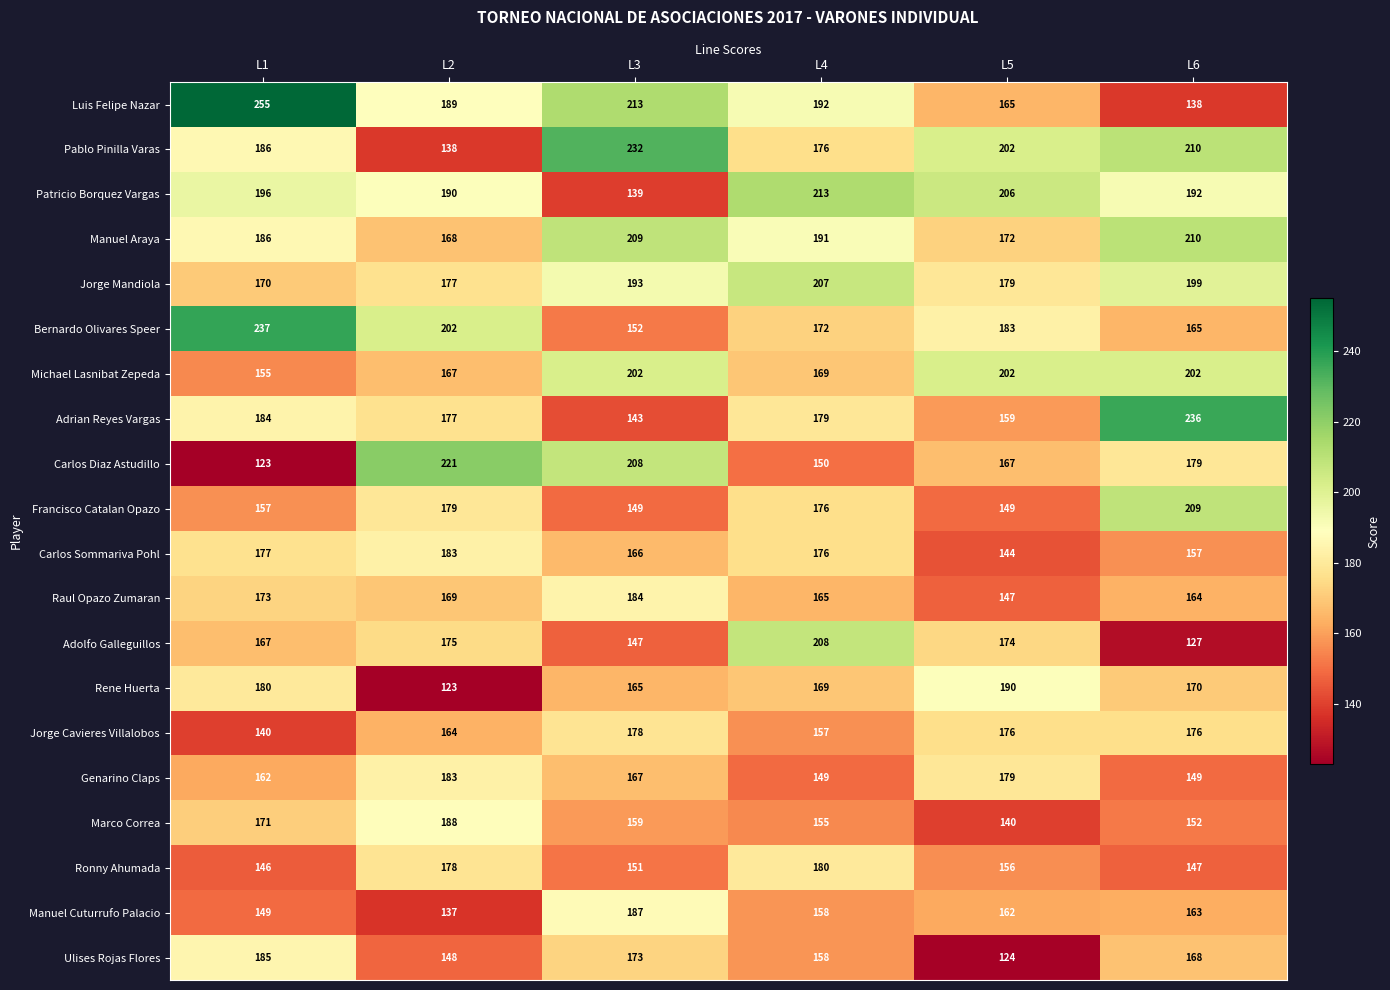

Is it true that Manuel Araya equals 69 at L4?

False